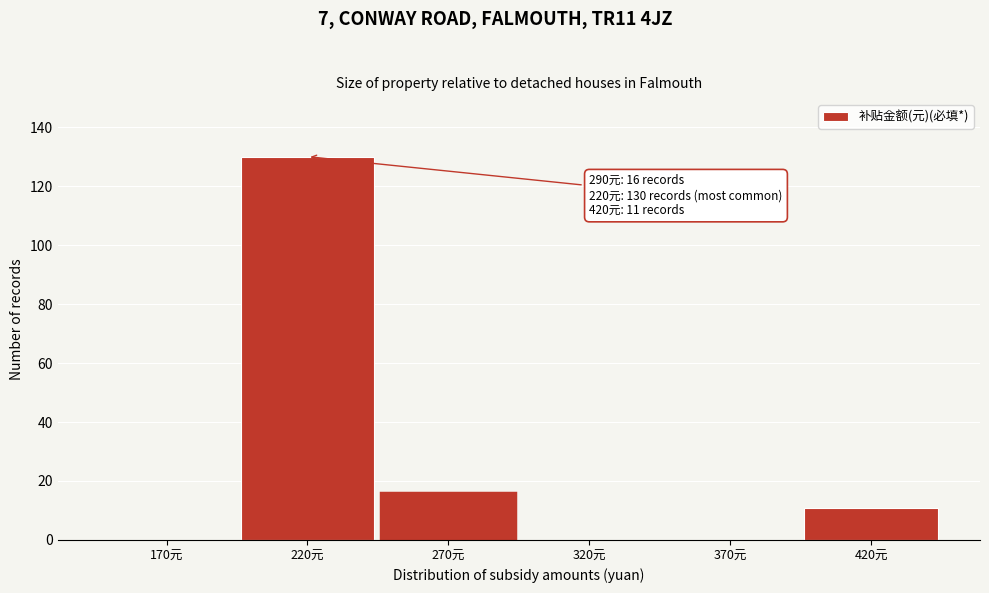

Reading left to right, transcribe all the data shown in this chart.

170元=0	220元=130	270元=16	320元=0	370元=0	420元=11